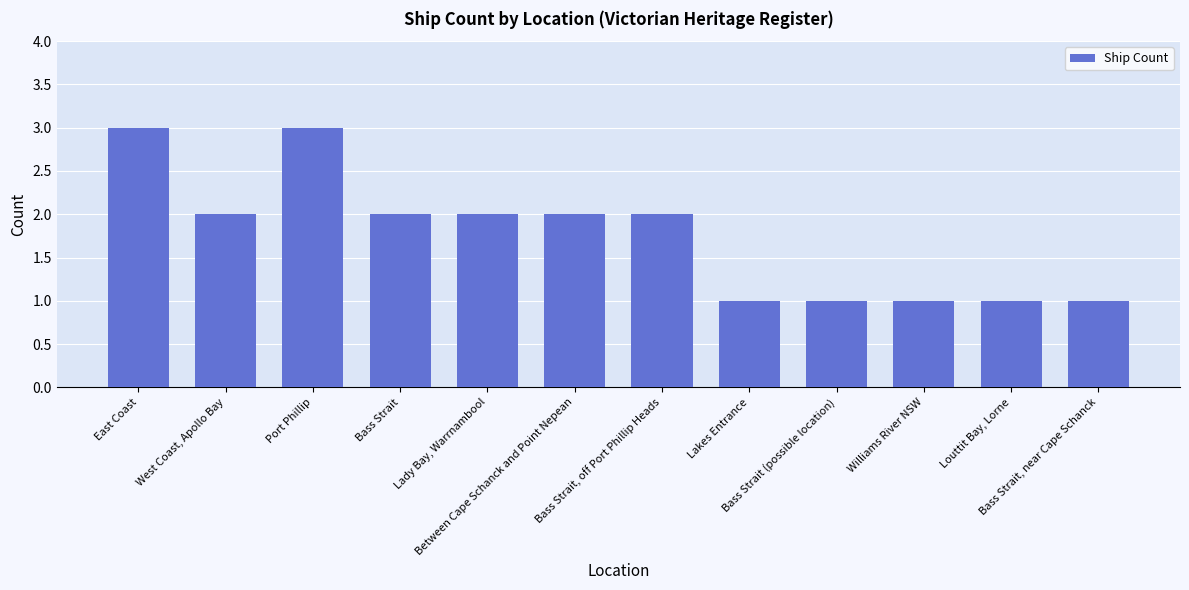

What is the label of the 2nd bar from the left?

West Coast, Apollo Bay